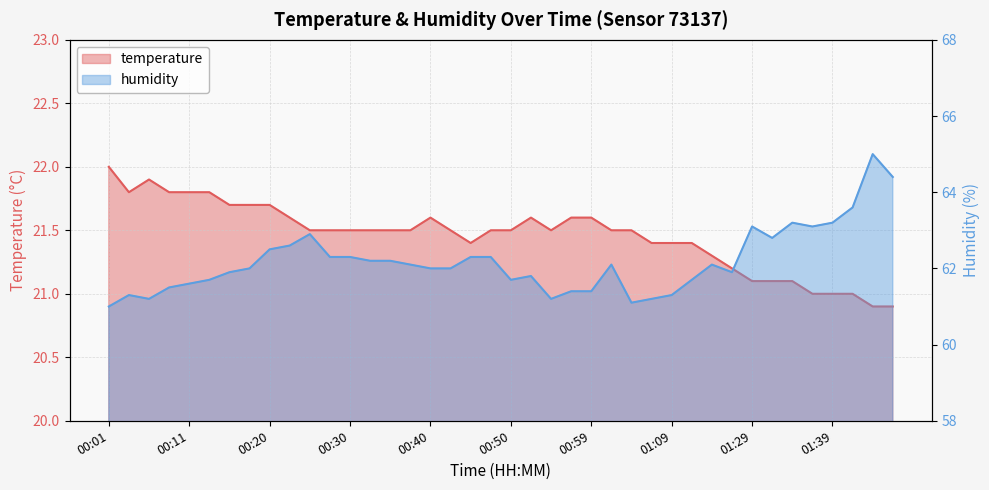

Where is the first local minimum for temperature?

00:03